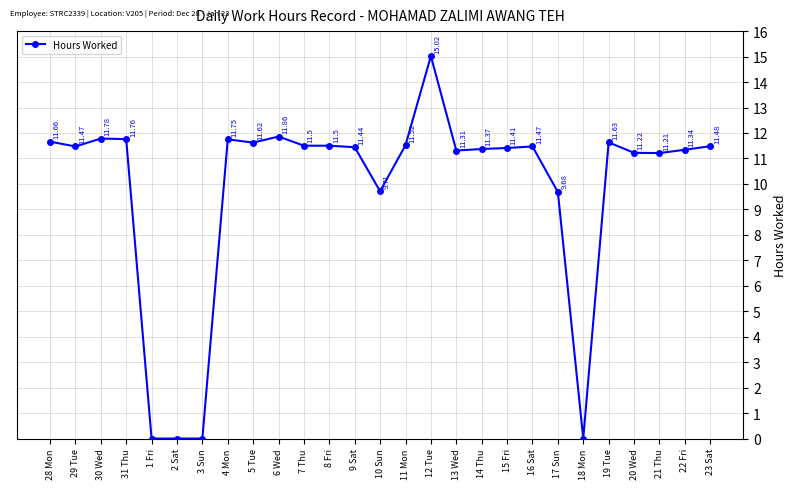

How many positive values are there?

23